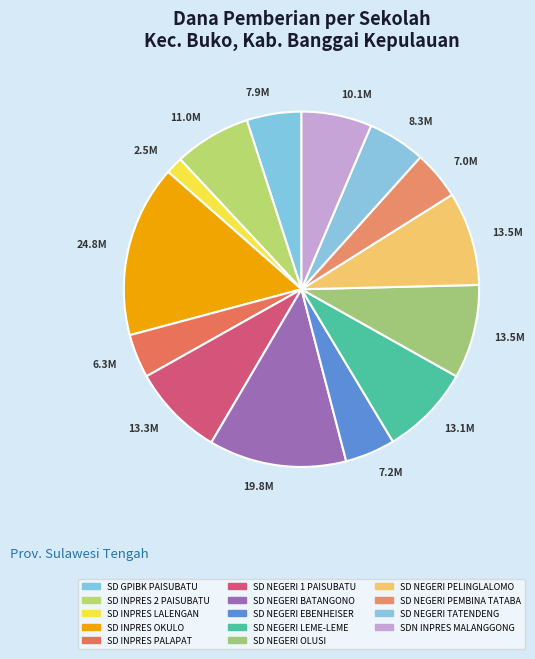

Count the number of slices in the pie.

14